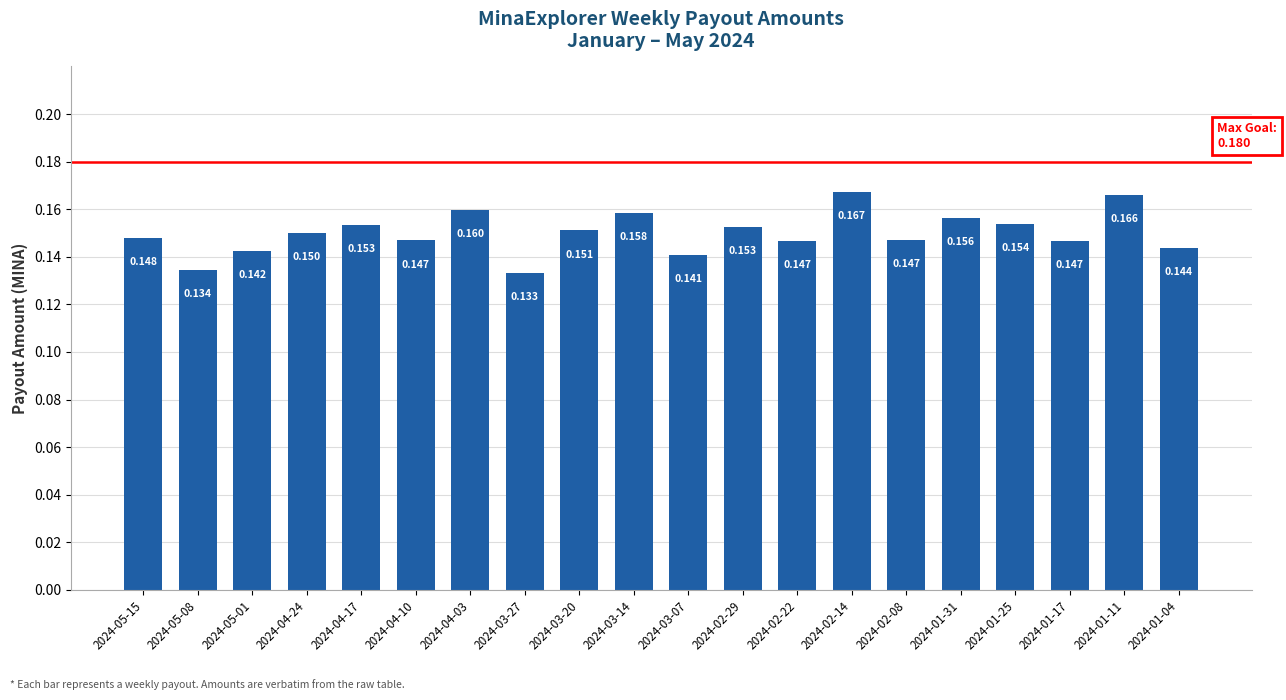

What is the sum of the values at 2024-05-08 and 2024-02-29?

0.3